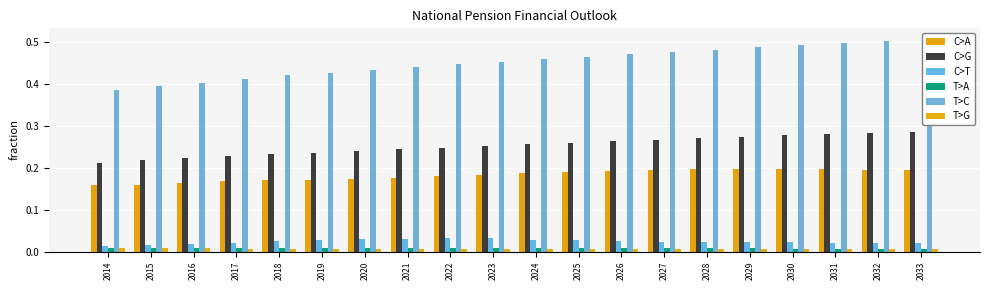

Rank the series by their maximum value, from lowest to highest.

T>G, T>A, C>T, C>A, C>G, T>C